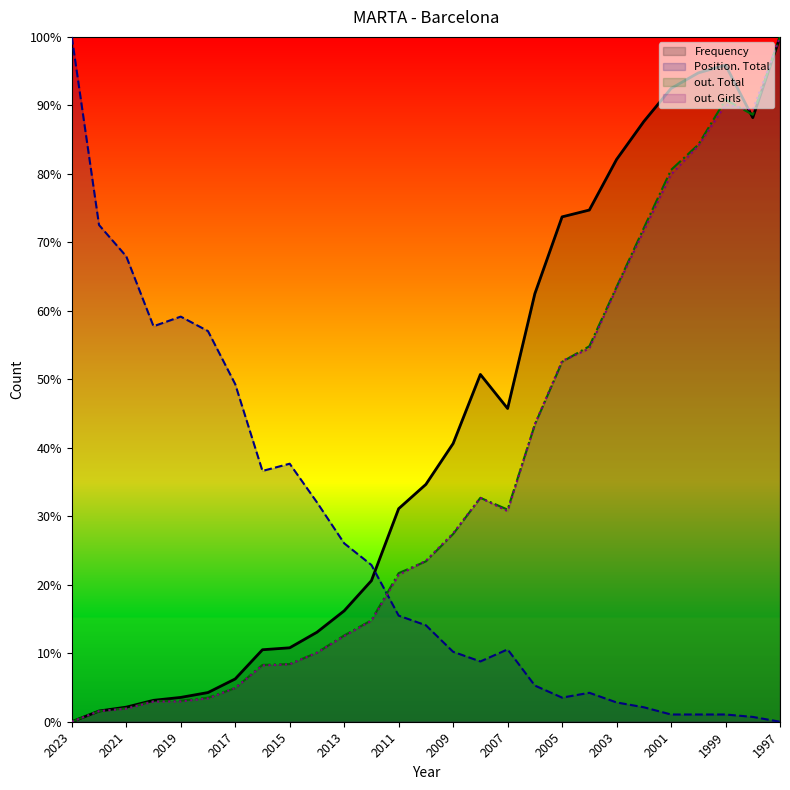

Which series has the largest range (max minus min)?

Frequency